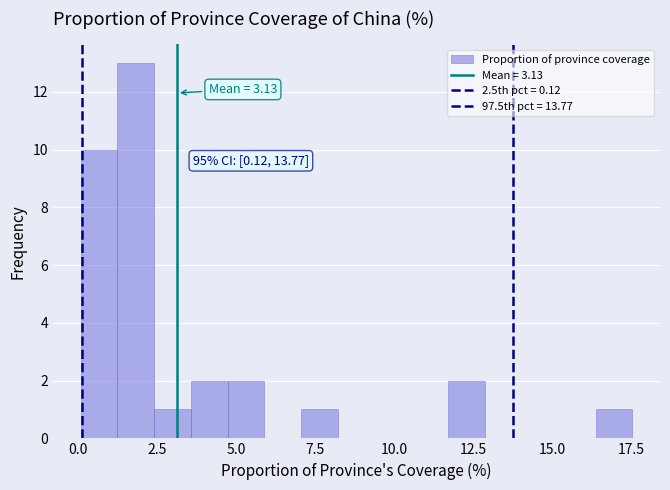

Read against the x-axis, roughly where is the centre of the tallest bar?

2.0